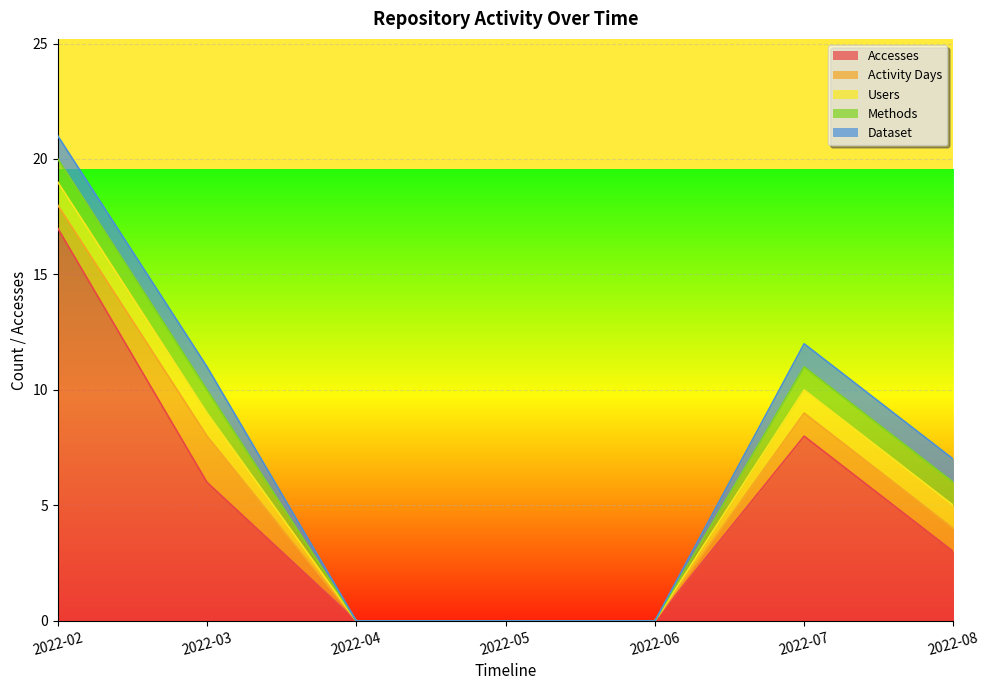

How many values in Accesses are above zero?

4